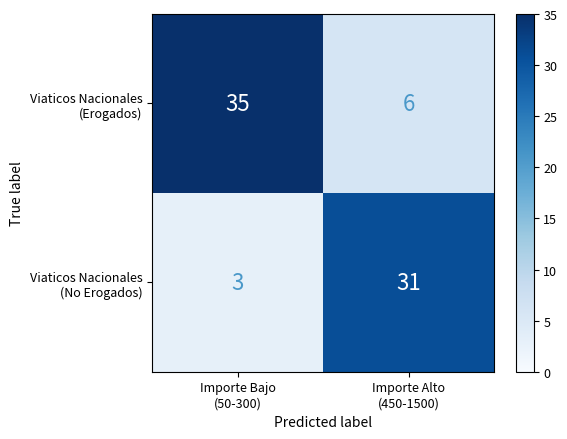

What is the smallest value displayed?

3